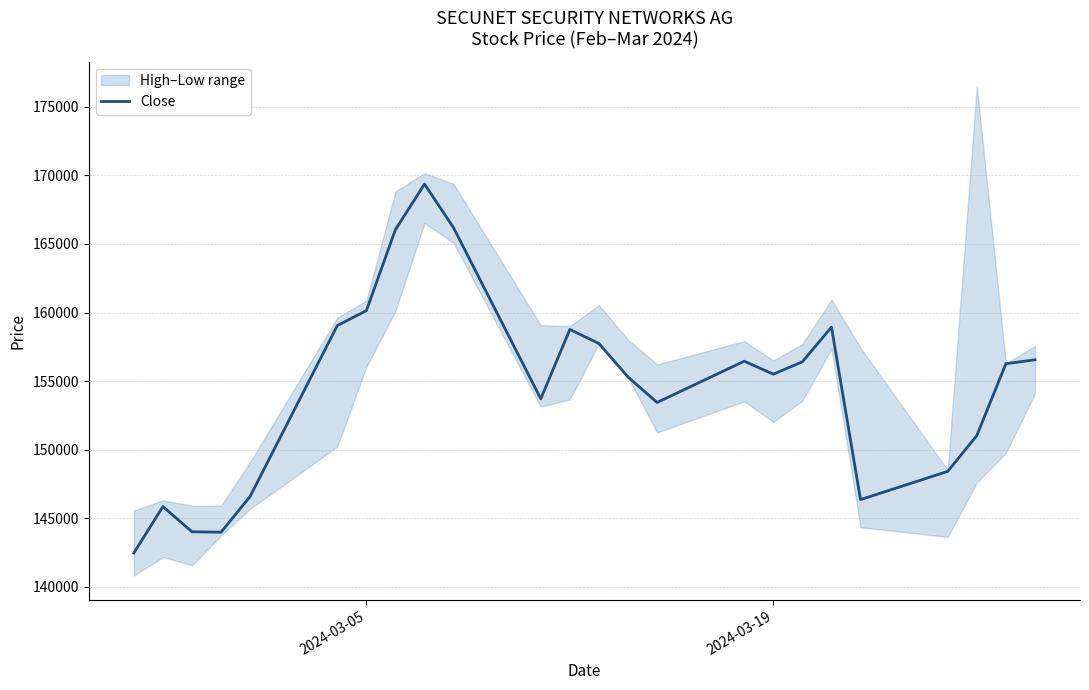

Reading right to left, list all the values displayed in this chart.

156556	156270	151032	148423	146364	158937	156411	155507	156453	153445	155304	157740	158769	153710	166177	169363	166044	160138	159051	146595	143989	144020	145856	142471